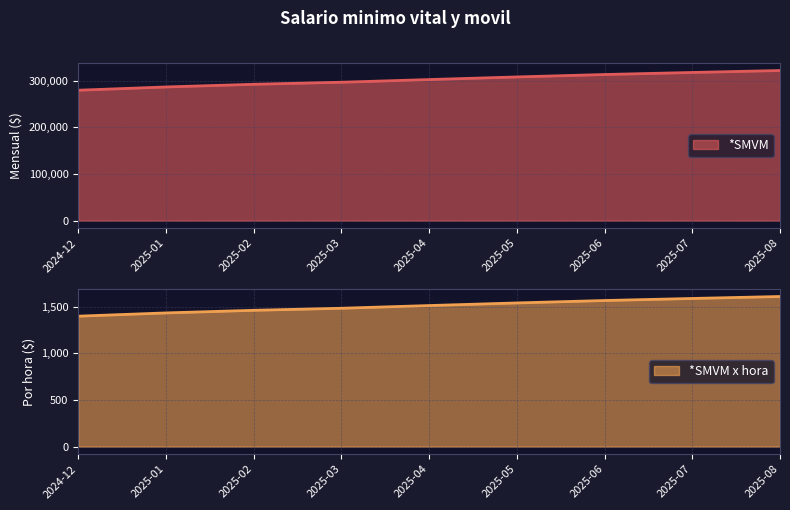

List the labels in order of *SMVM value, smallest first.

2024-12, 2025-01, 2025-02, 2025-03, 2025-04, 2025-05, 2025-06, 2025-07, 2025-08